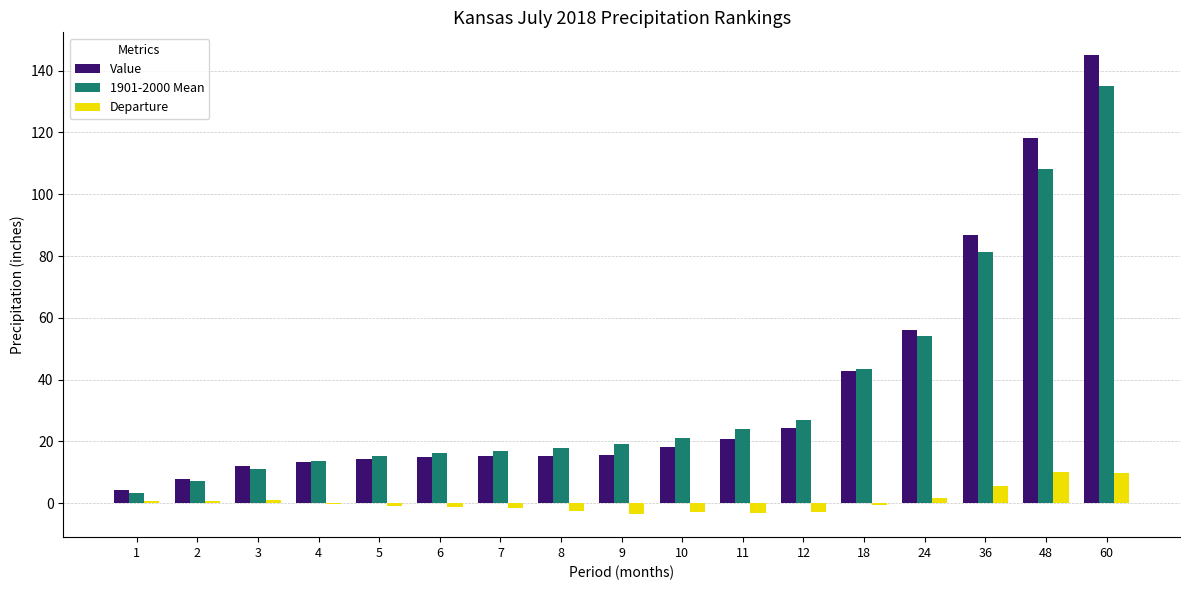

Is it true that Departure equals 1.8 at 24?

True